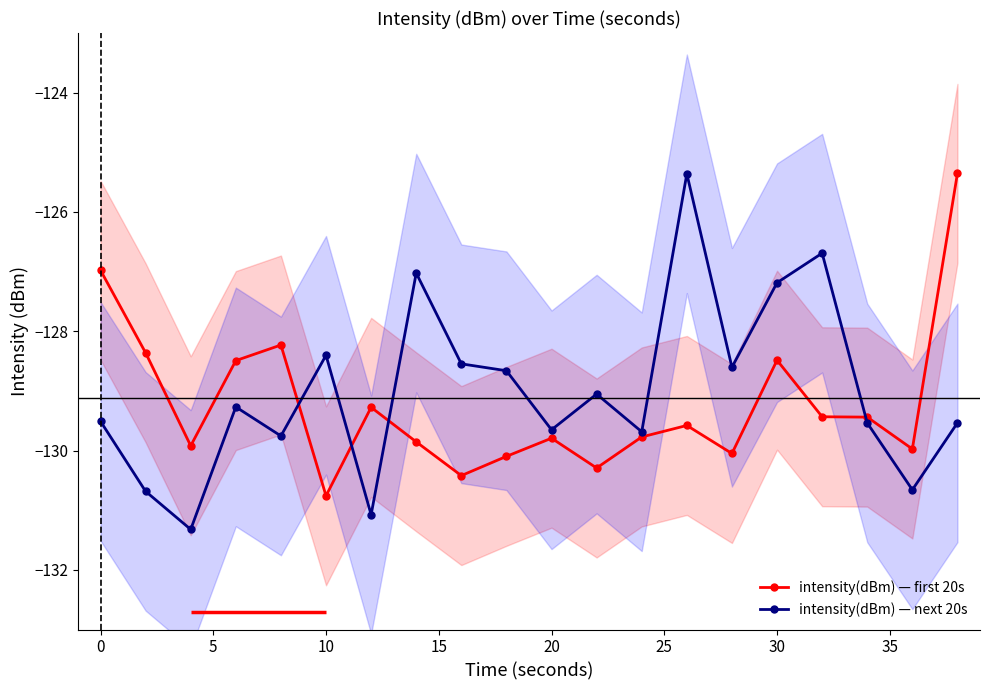

What are all the series names shown in the legend?

intensity(dBm) — first 20s, intensity(dBm) — next 20s